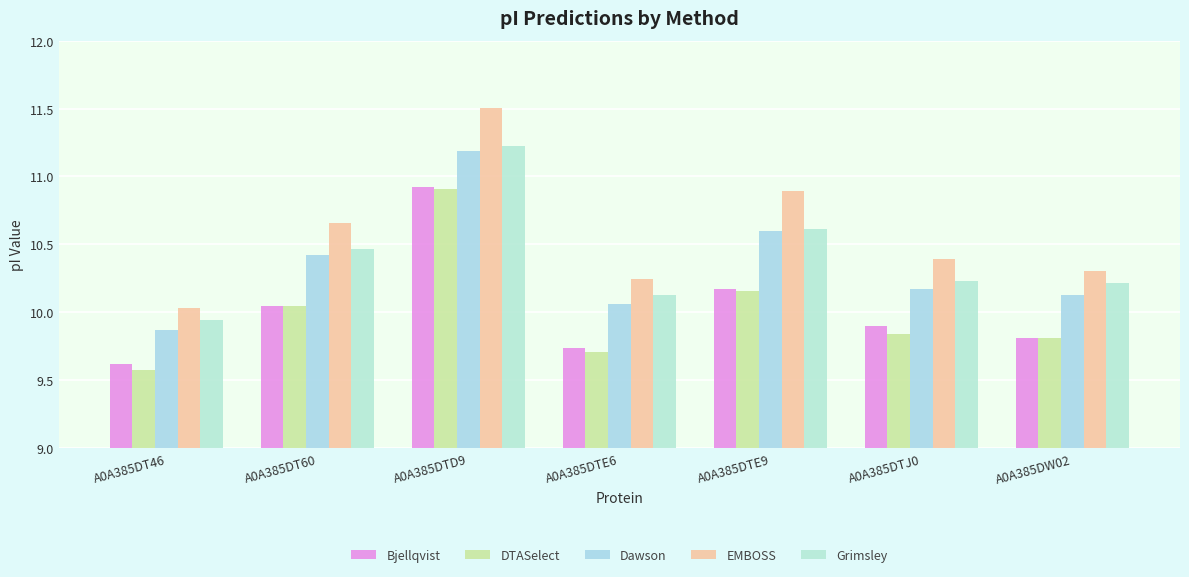

What is the difference between the maximum and minimum values in the DTASelect series?

1.3